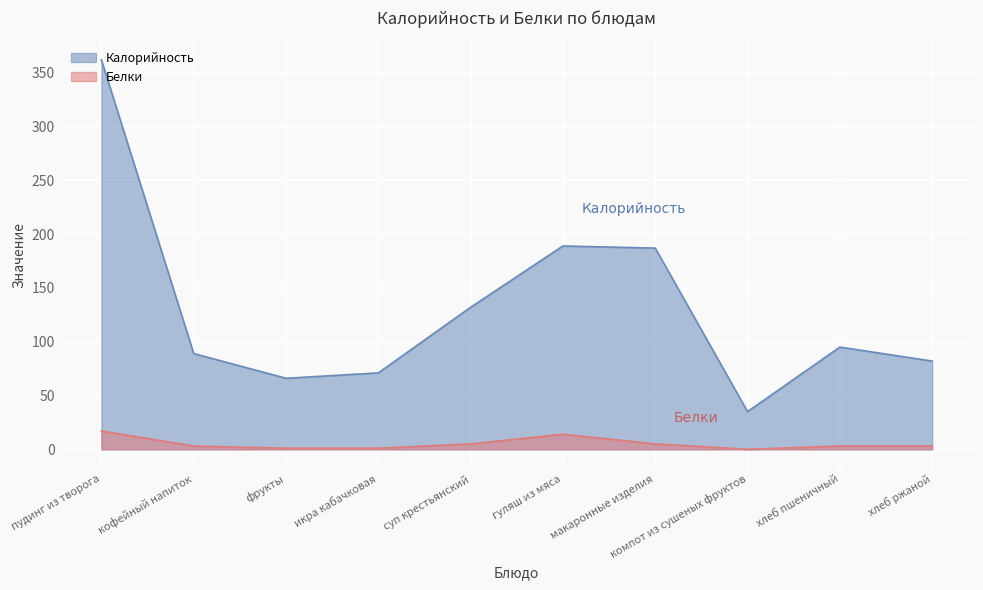

Reading left to right, list all the values displayed in this chart.

Калорийность: 362	89	66	71	132	189	187	35	95	82
Белки: 17	3	1	1	5	14	5	0	3	3